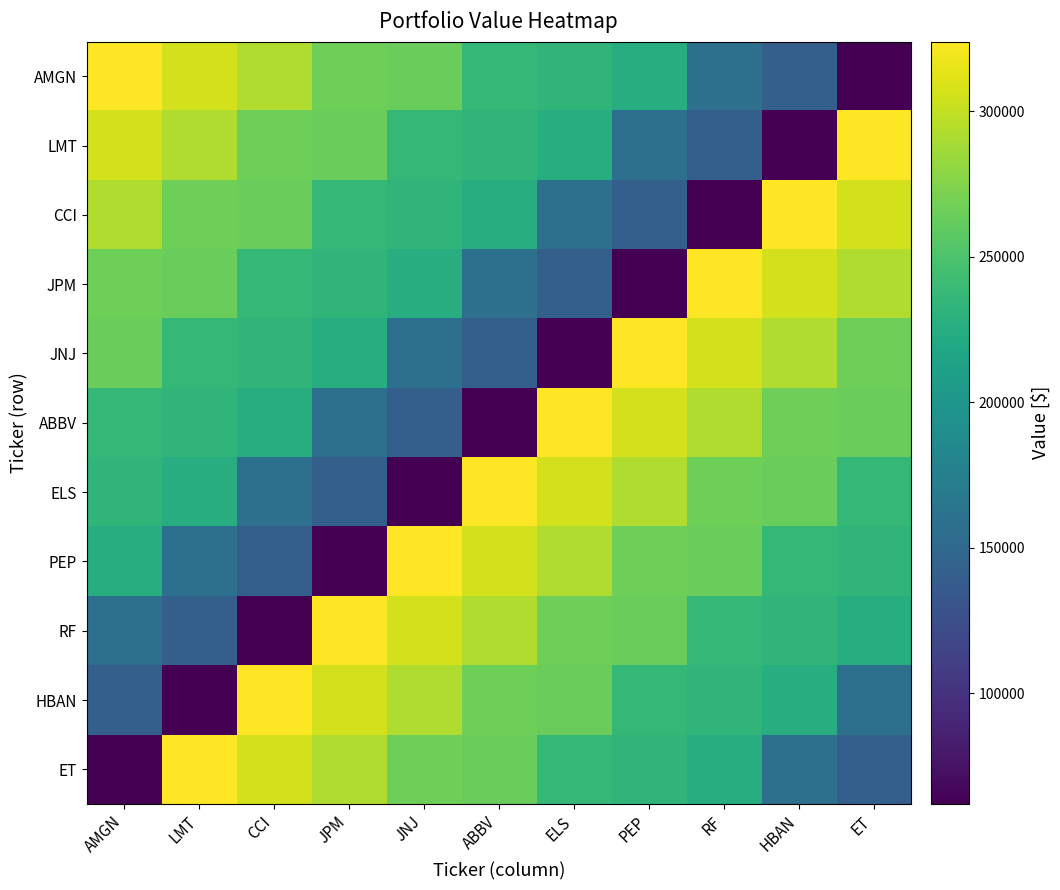

Which category has the lowest value across all series?

ET